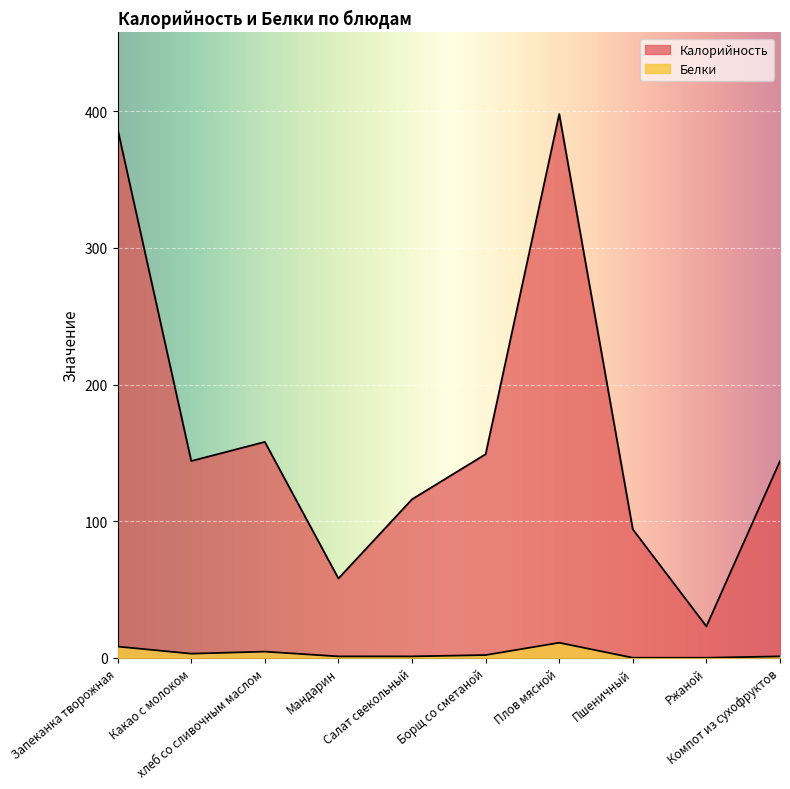

At хлеб со сливочным маслом, list the series in order from largest to smallest.

Калорийность, Белки